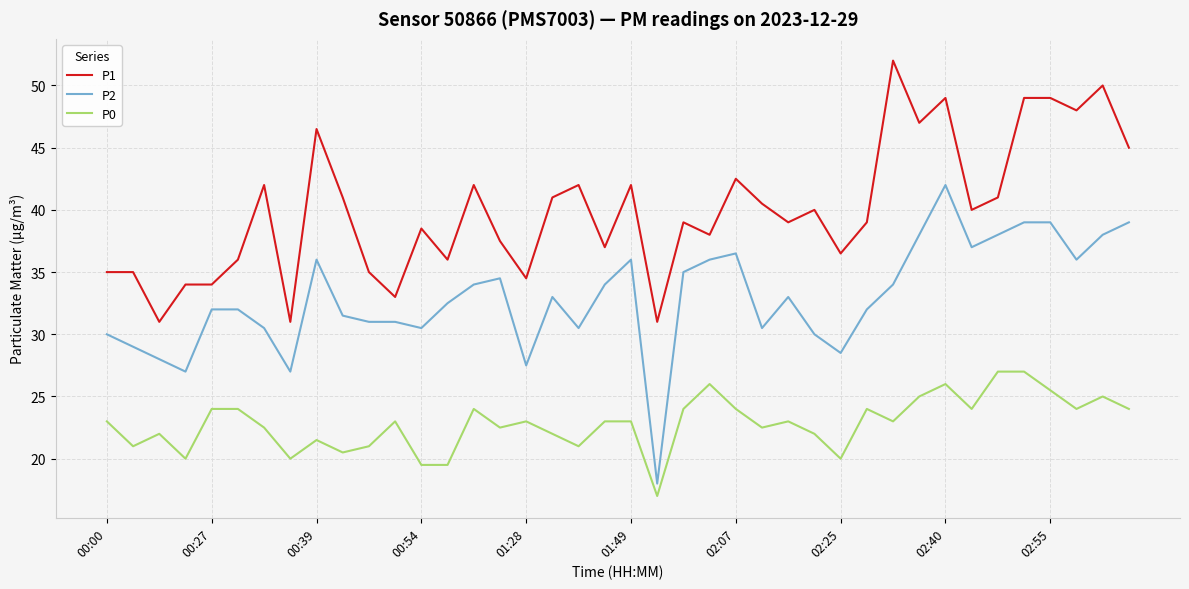

Which series has the largest total across all categories?

P1